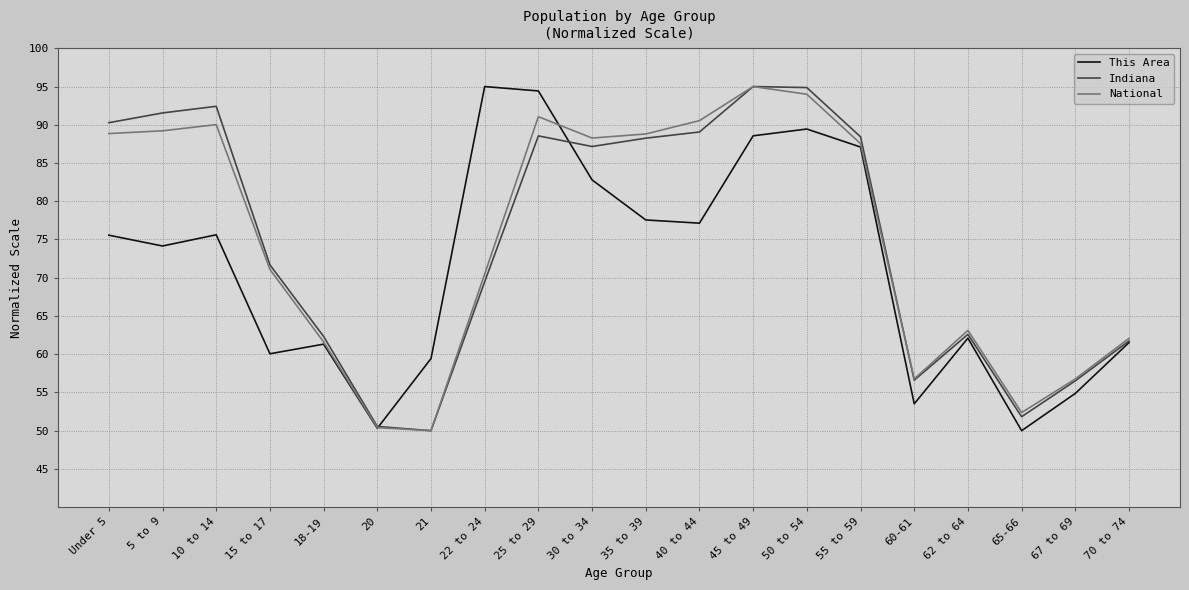

Is it true that National equals 50.0 at 21?

True